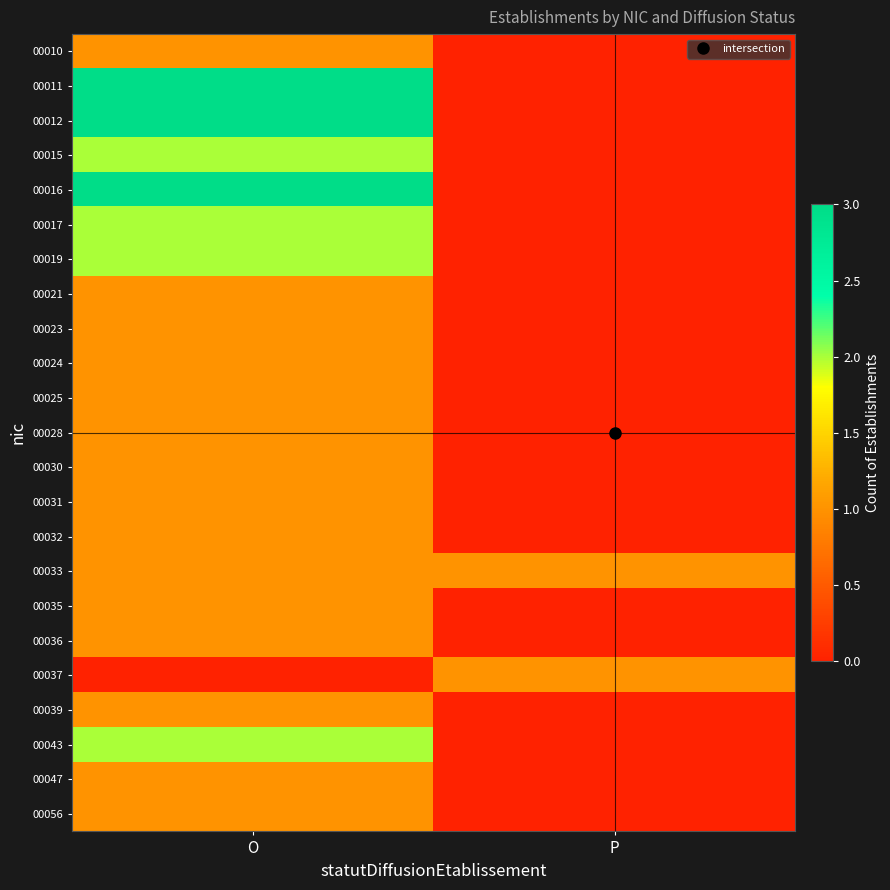

Reading right to left, transcribe all the data shown in this chart.

00010: P=0	O=1
00011: P=0	O=3
00012: P=0	O=3
00015: P=0	O=2
00016: P=0	O=3
00017: P=0	O=2
00019: P=0	O=2
00021: P=0	O=1
00023: P=0	O=1
00024: P=0	O=1
00025: P=0	O=1
00028: P=0	O=1
00030: P=0	O=1
00031: P=0	O=1
00032: P=0	O=1
00033: P=1	O=1
00035: P=0	O=1
00036: P=0	O=1
00037: P=1	O=0
00039: P=0	O=1
00043: P=0	O=2
00047: P=0	O=1
00056: P=0	O=1